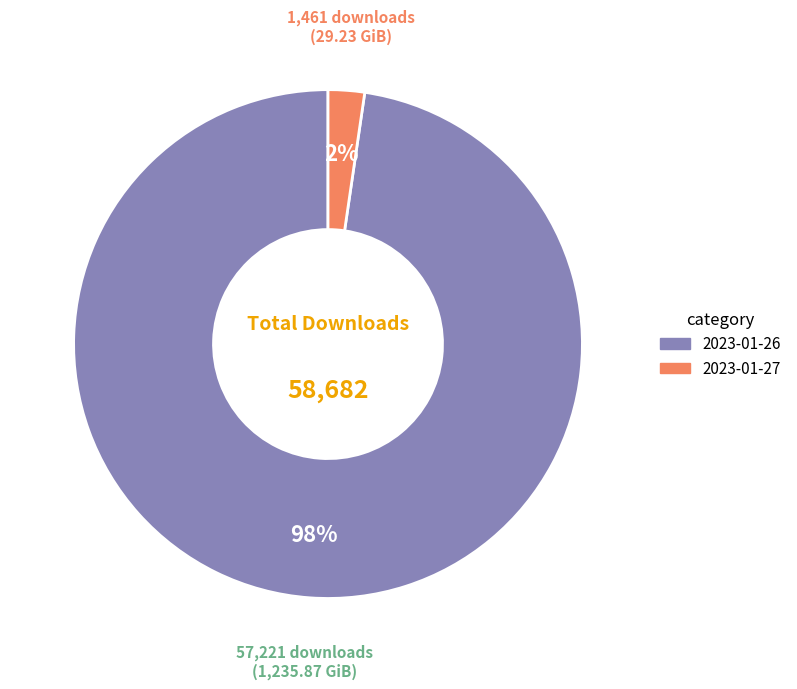

Do 2023-01-27 and 2023-01-26 together represent more than half of the pie?

Yes